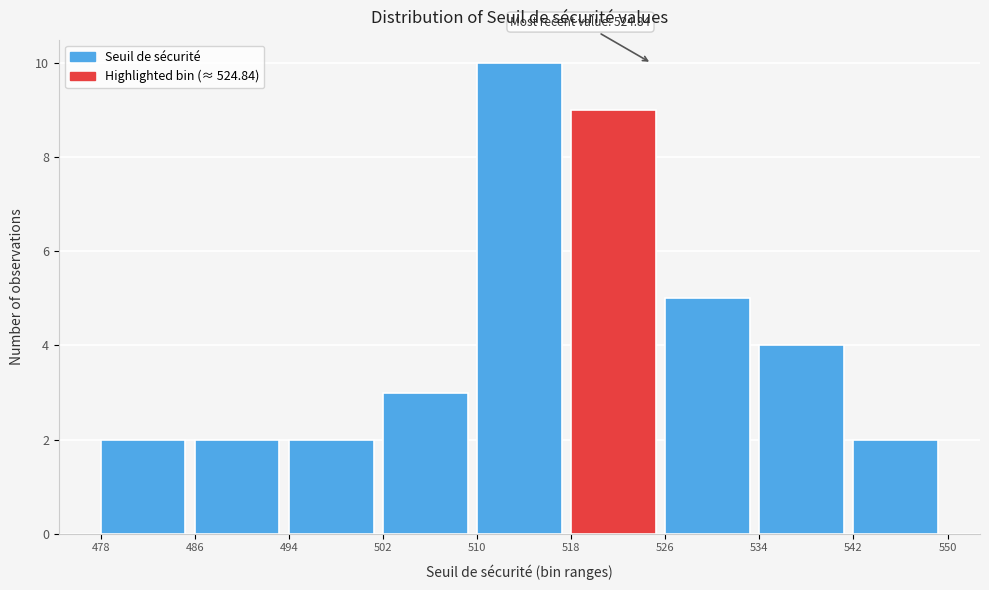

Over which range of the x-axis is the bar tallest?

510 to 518